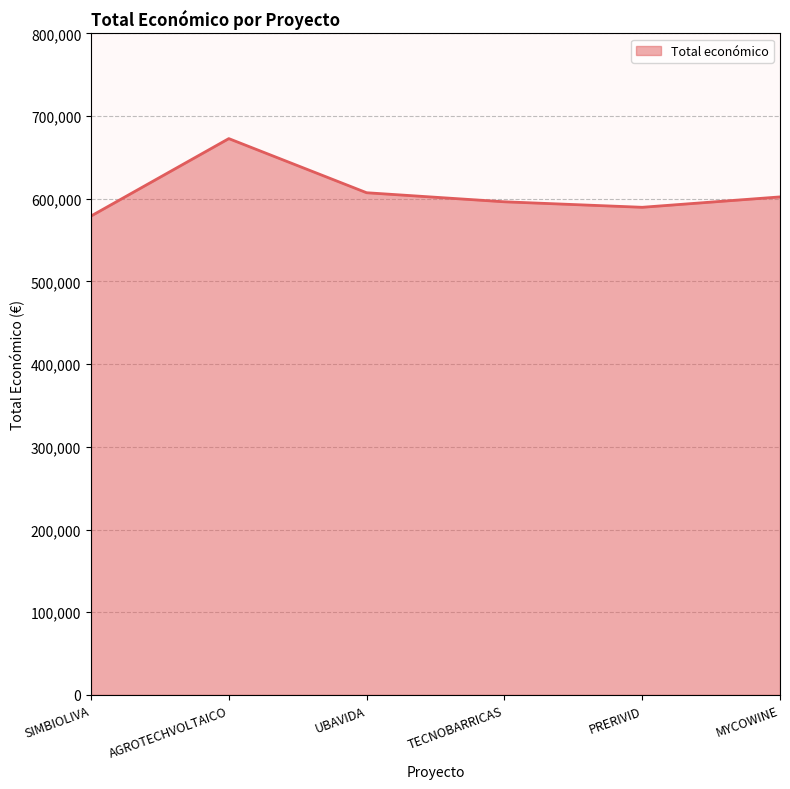

Between PRERIVID and AGROTECHVOLTAICO, which is larger?

AGROTECHVOLTAICO